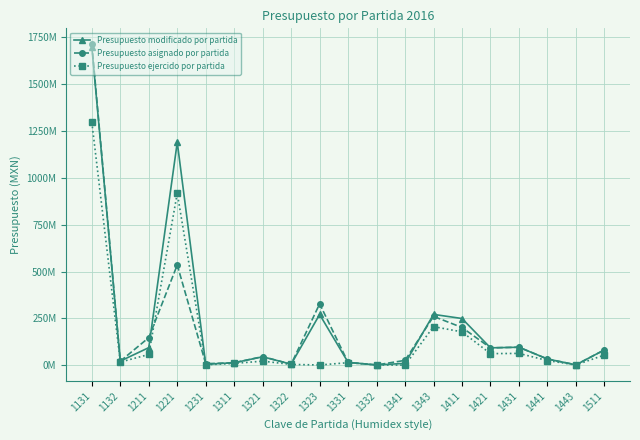

What are all the series names shown in the legend?

Presupuesto modificado por partida, Presupuesto asignado por partida, Presupuesto ejercido por partida